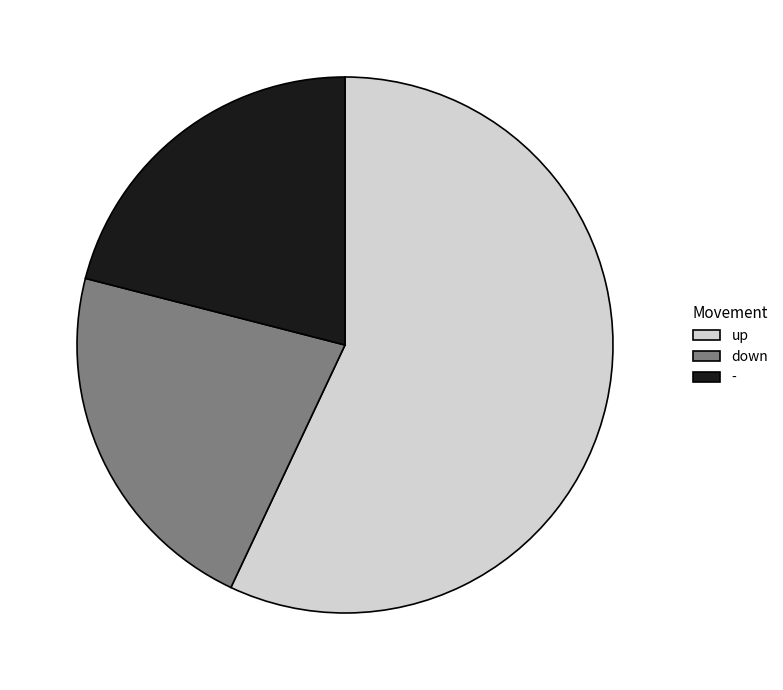

What is the majority slice?

up